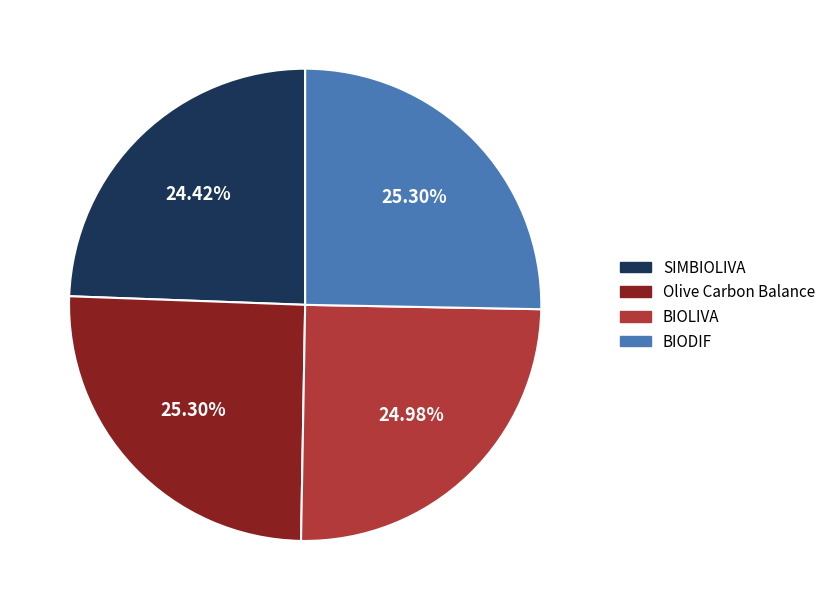

To the nearest percent, what portion does SIMBIOLIVA represent?

24%